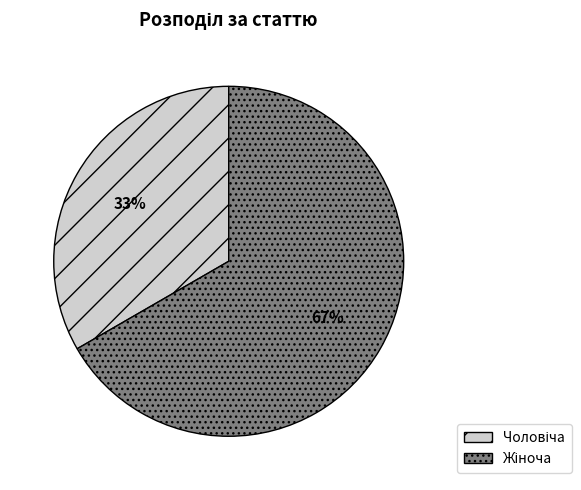

Does any single category account for the majority?

Yes